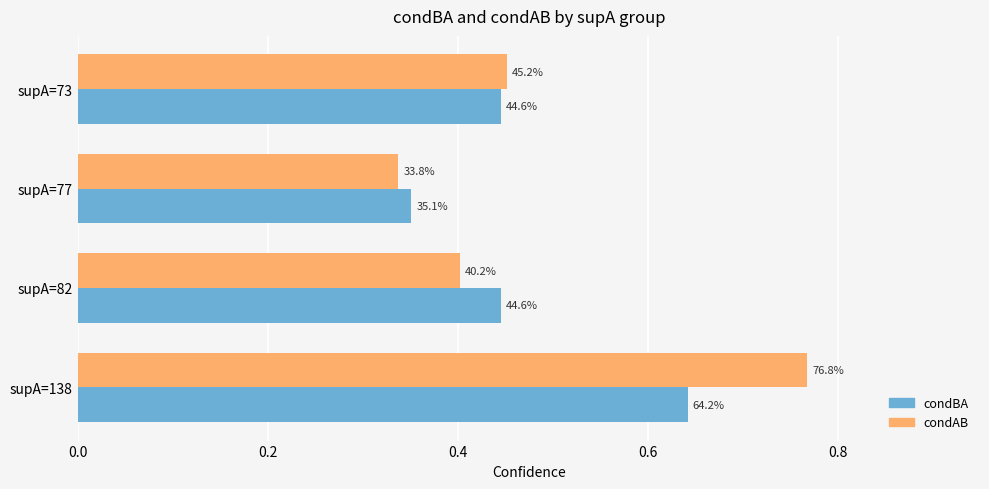

What are all the series names shown in the legend?

condBA, condAB